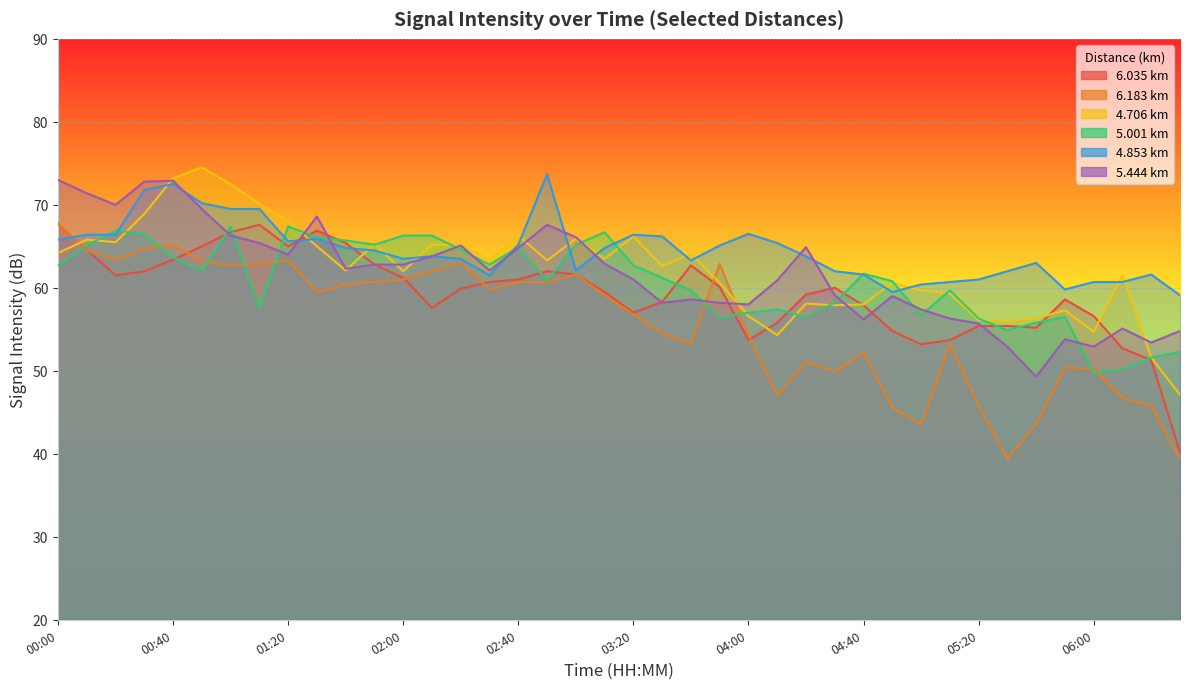

Does the chart display data point markers on the line(s)?

No